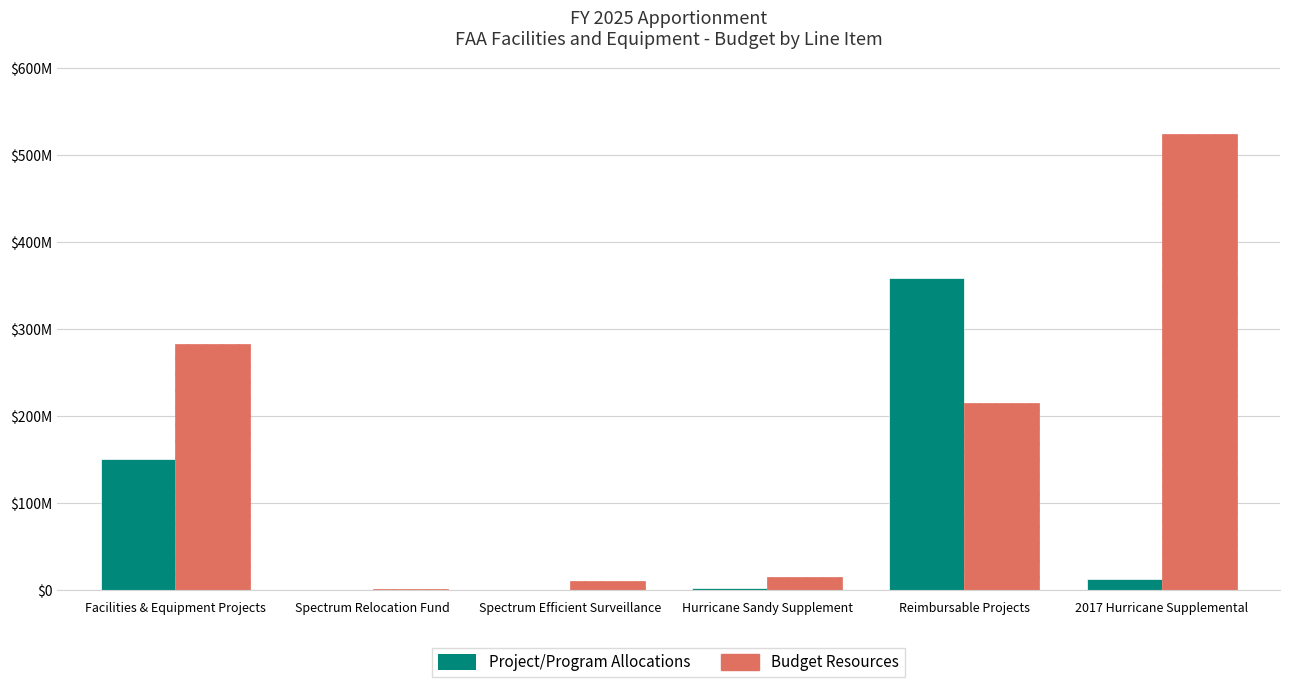

What position from the left is Reimbursable Projects?

5